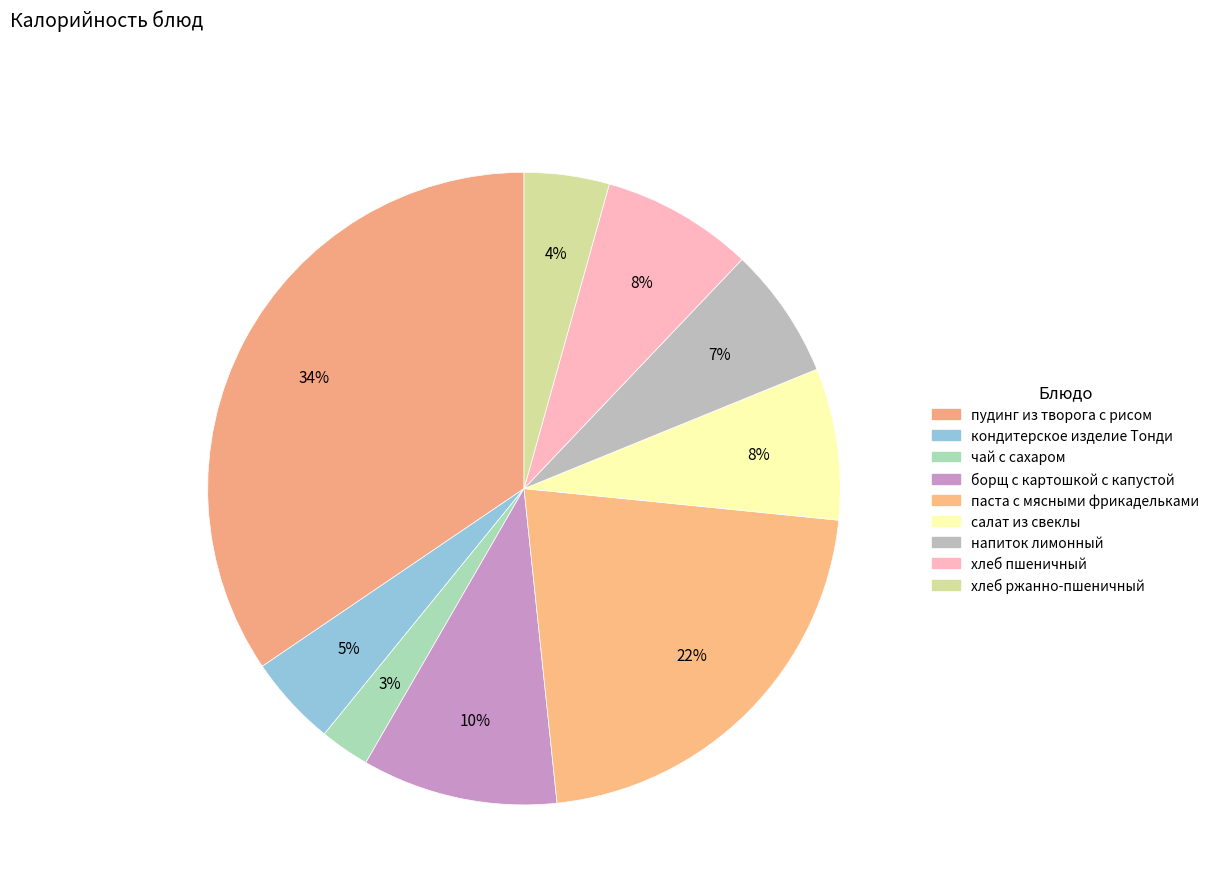

How many slices are in this pie chart?

9